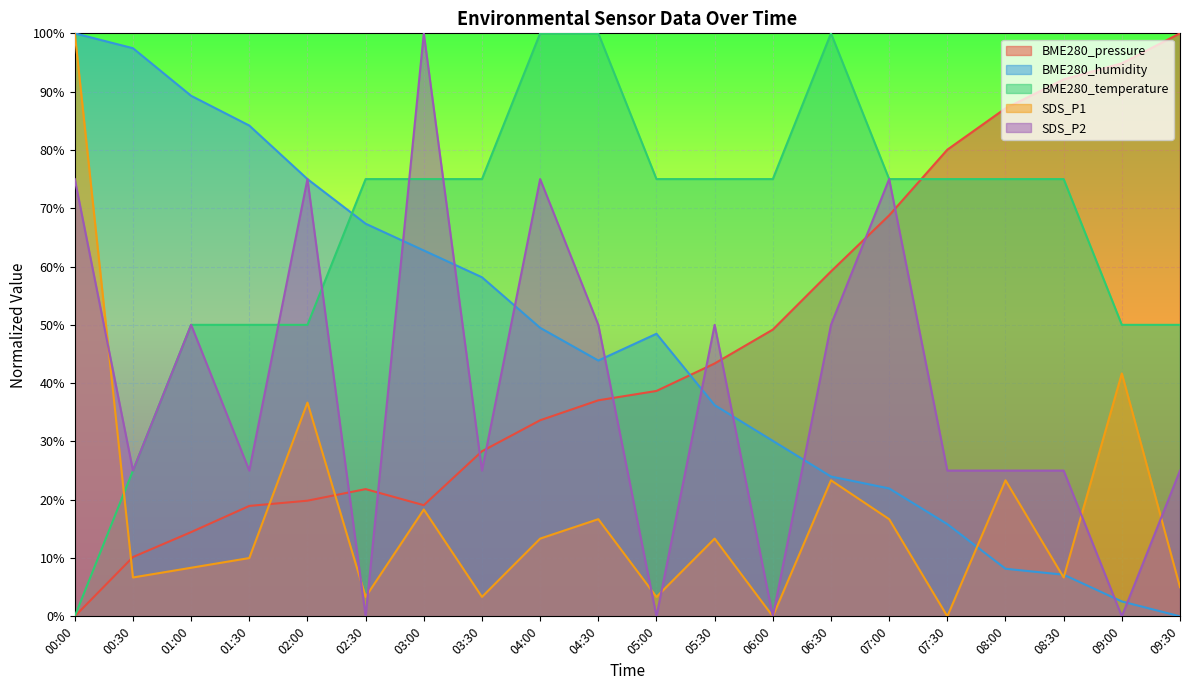

Is it true that BME280_temperature equals 75.0 at 07:30?

True